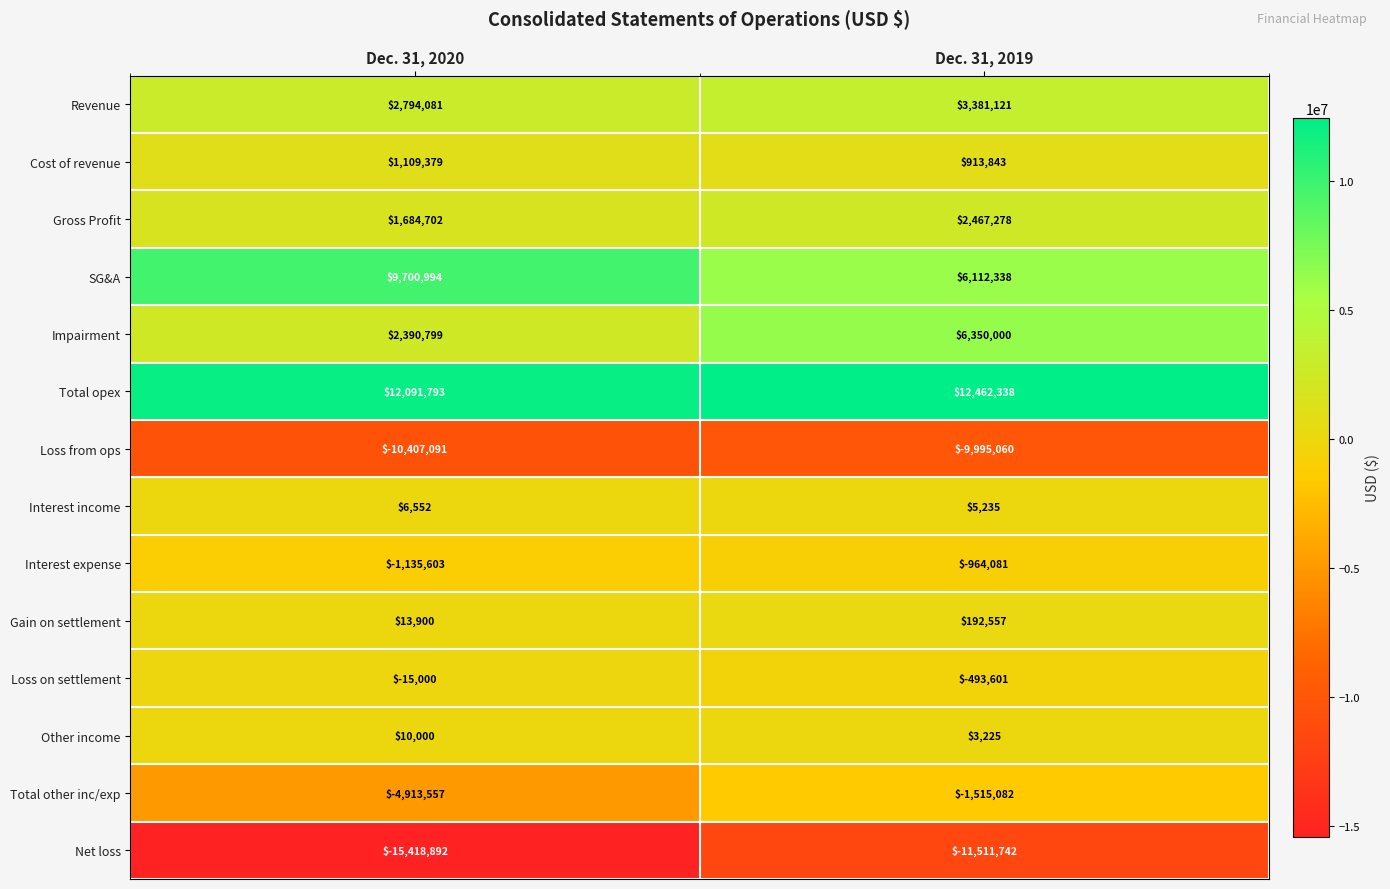

Between Dec. 31, 2020 and Dec. 31, 2019, which series saw the biggest shift?

Impairment